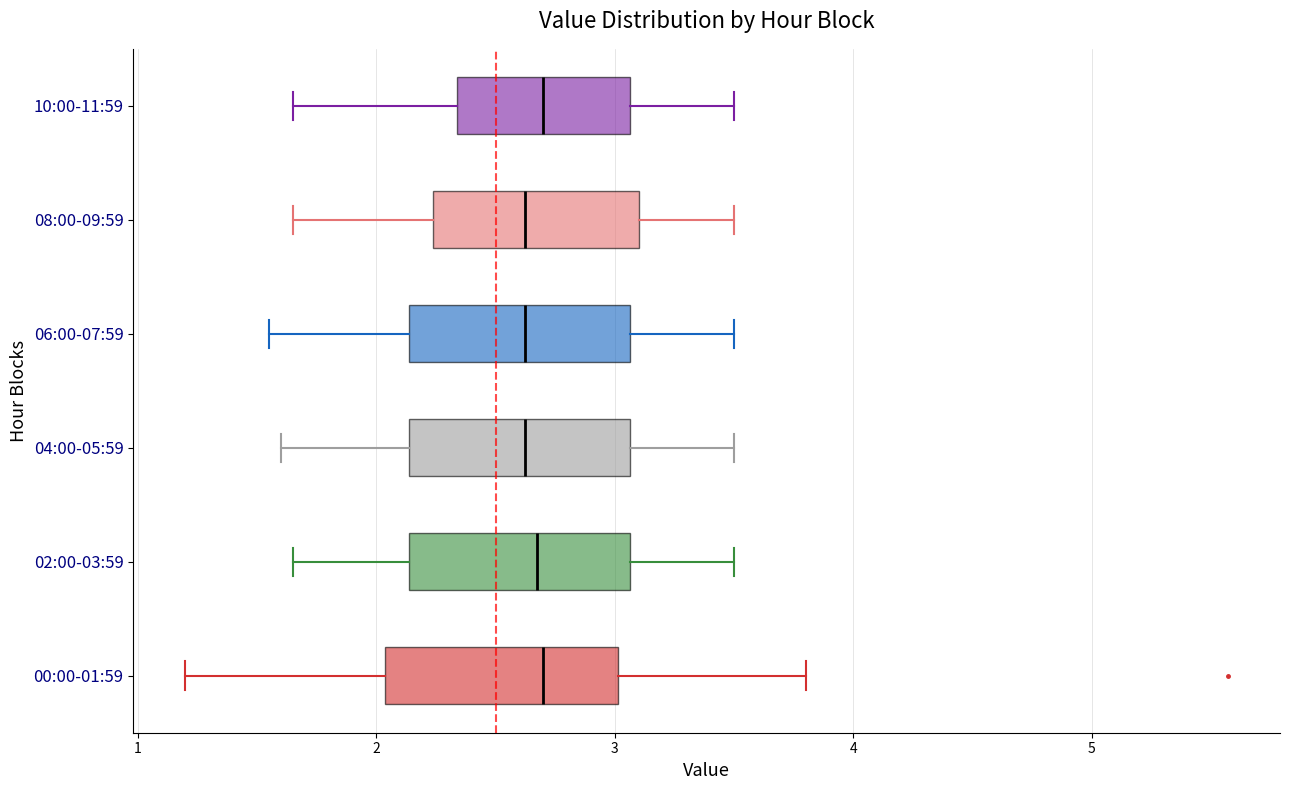

Reading bottom to top, read every box against the x-axis: the position of its median line, the range the box covers, and the ends of its whiskers. The values are not printed on the chart, so give them approximately, as read against the axis.

00:00-01:59: median 2.7, box 2.0 to 3.0, whiskers 1.2 to 3.8
02:00-03:59: median 2.7, box 2.1 to 3.1, whiskers 1.7 to 3.5
04:00-05:59: median 2.6, box 2.1 to 3.1, whiskers 1.6 to 3.5
06:00-07:59: median 2.6, box 2.1 to 3.1, whiskers 1.6 to 3.5
08:00-09:59: median 2.6, box 2.2 to 3.1, whiskers 1.7 to 3.5
10:00-11:59: median 2.7, box 2.3 to 3.1, whiskers 1.7 to 3.5